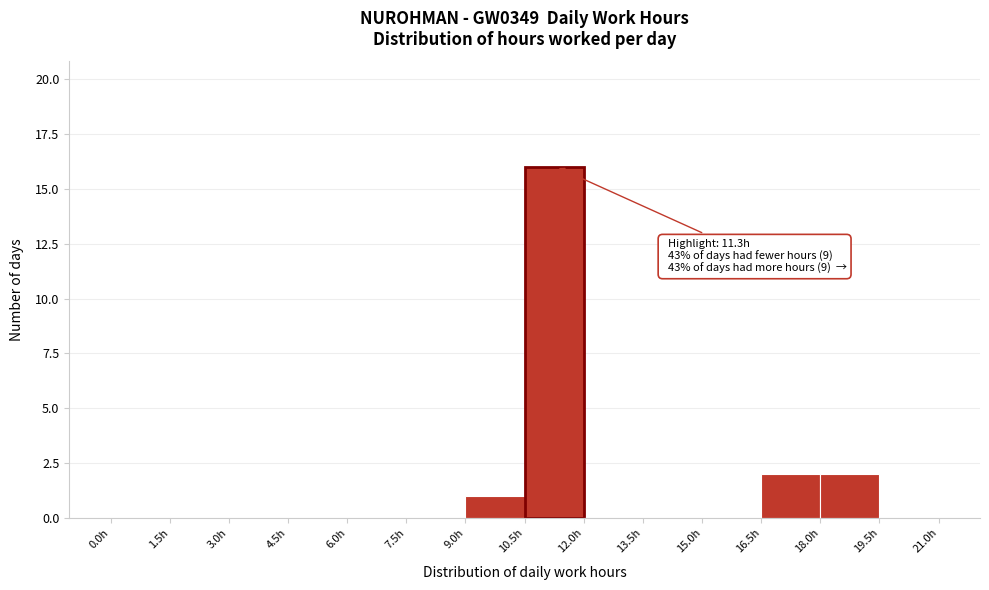

Which range on the x-axis has the tallest bar?

10.5 to 12.0